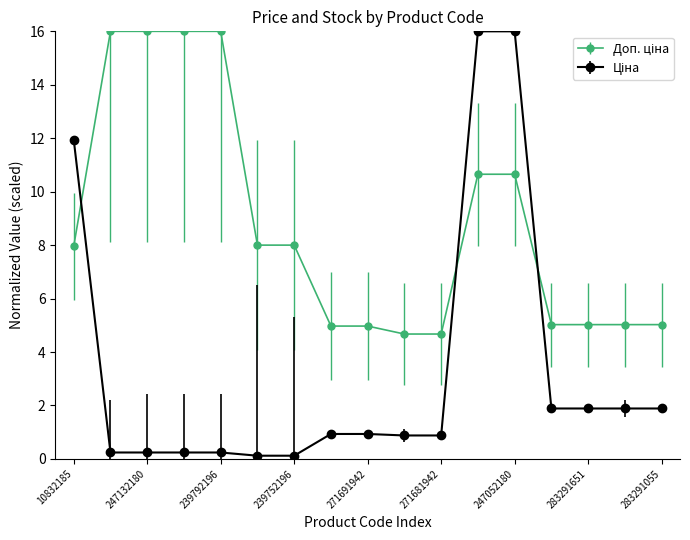

What is the minimum value shown in the chart?

0.1